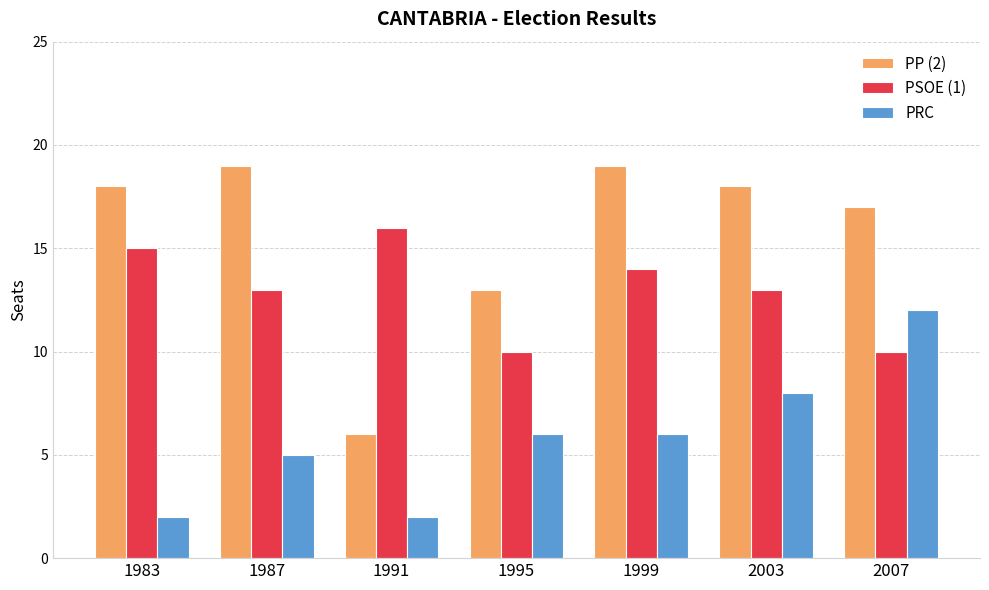

Rank the series by their maximum value, from highest to lowest.

PP (2), PSOE (1), PRC